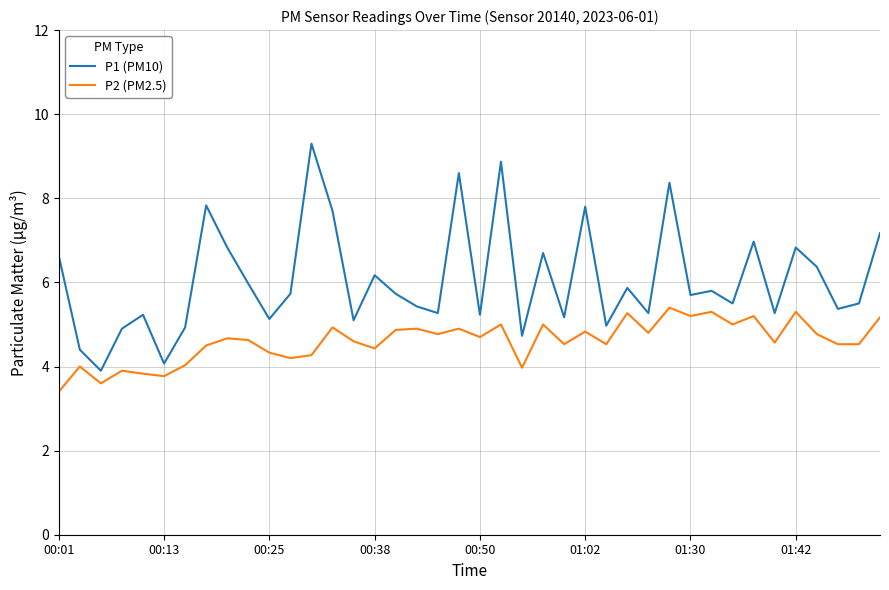

What is the maximum value shown in the chart?

9.3